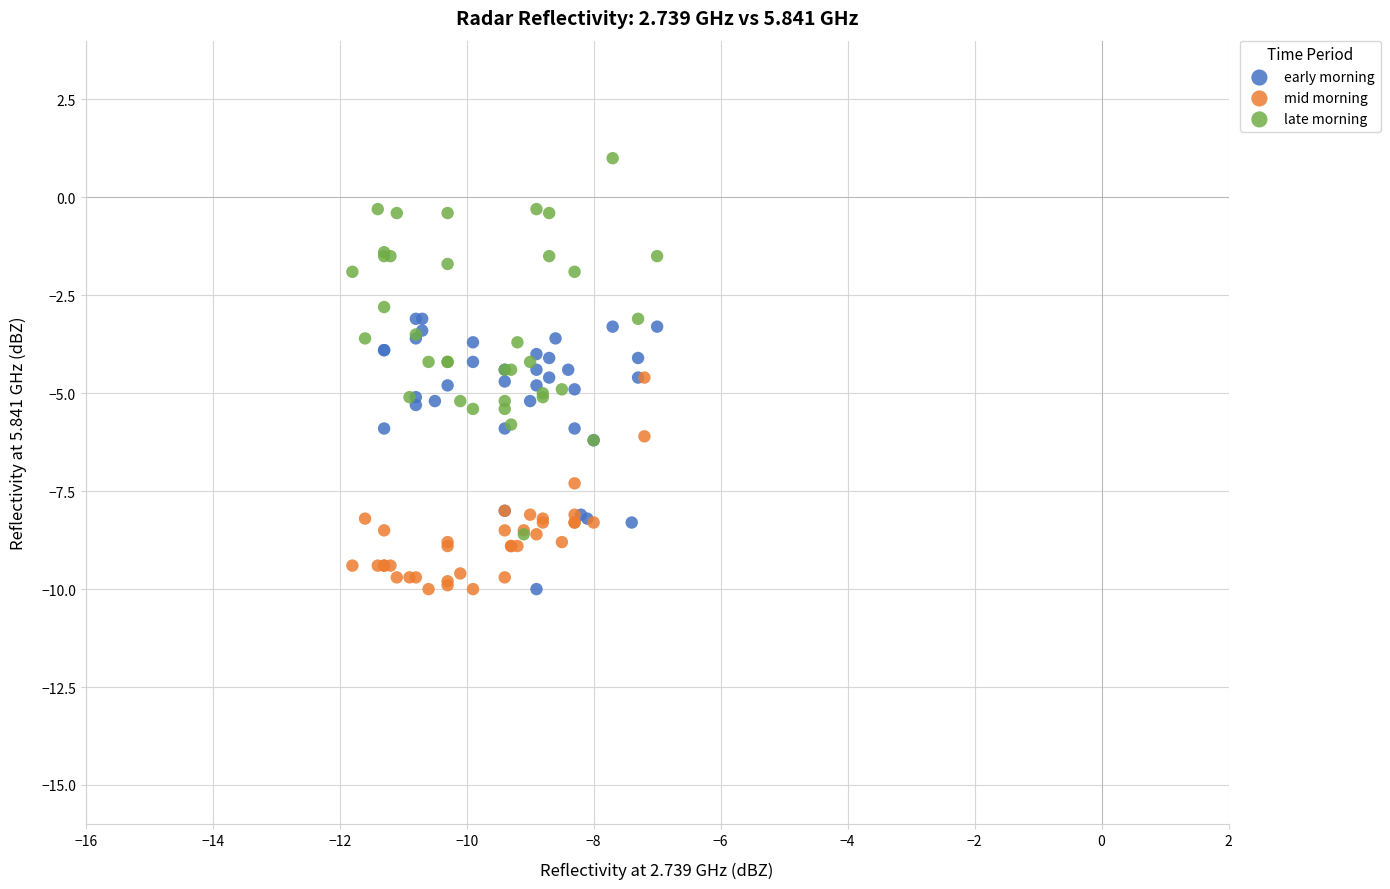

Which series contains the highest Y value?

late morning